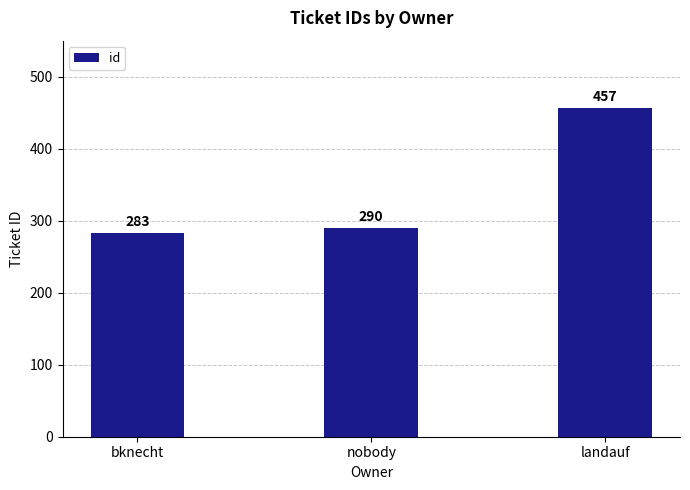

What is the minimum value shown in the chart?

283